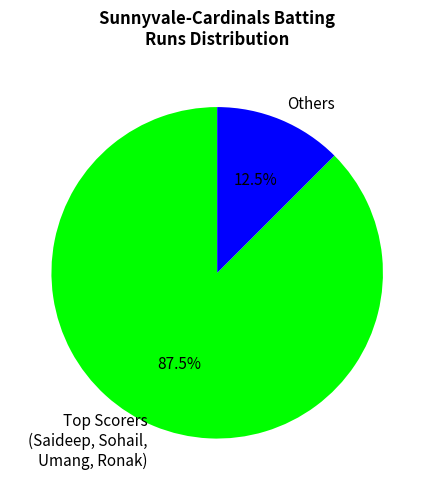

Is there a majority slice in this chart?

Yes